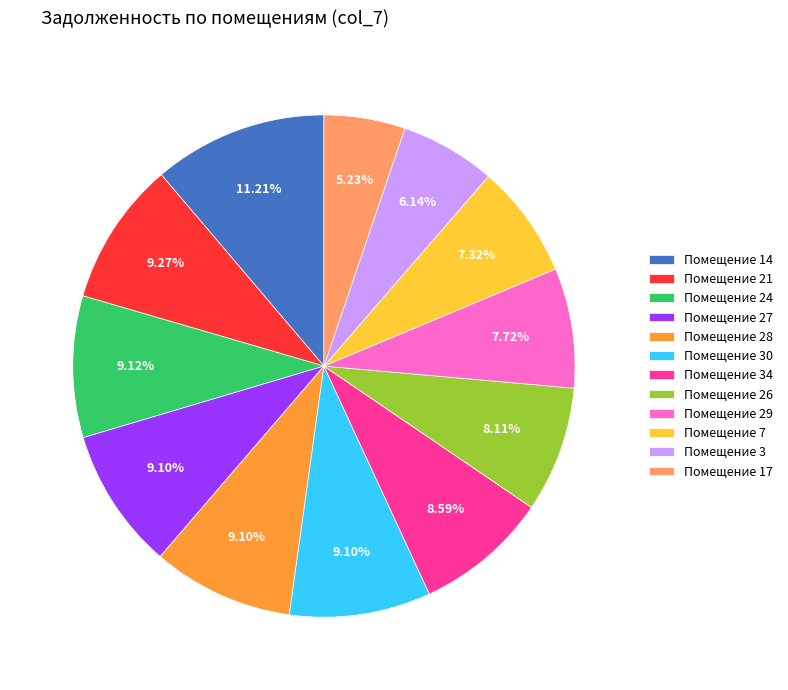

Do Помещение 14 and Помещение 3 together represent more than half of the pie?

No